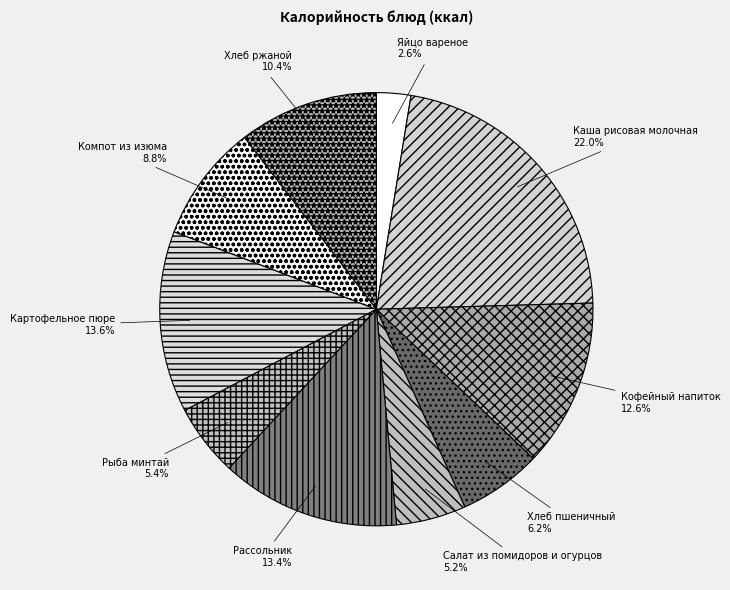

Do Картофельное пюре and Рассольник together represent more than half of the pie?

No